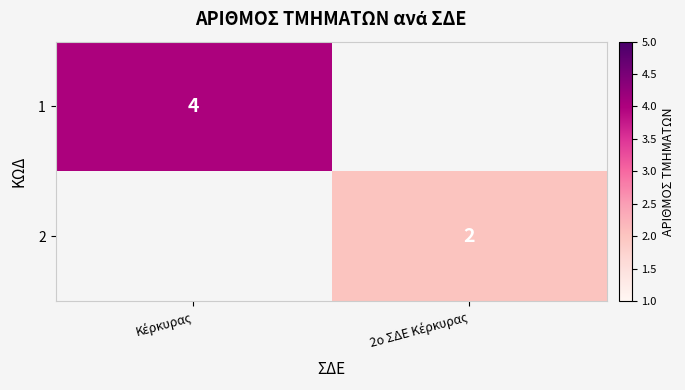

Which series has the widest spread of values?

1